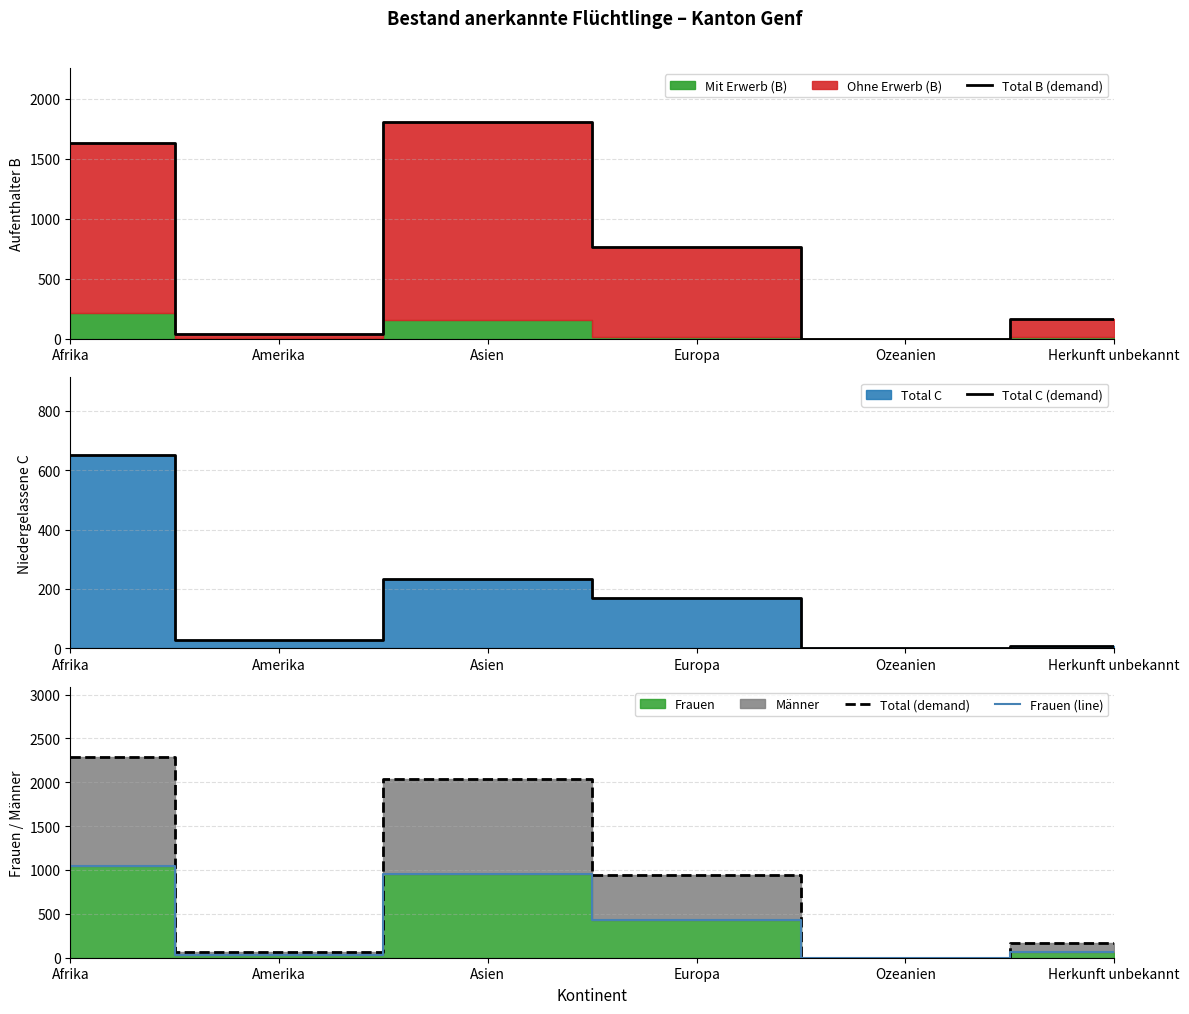

Where does the Total (demand) series first go above 938?

Afrika